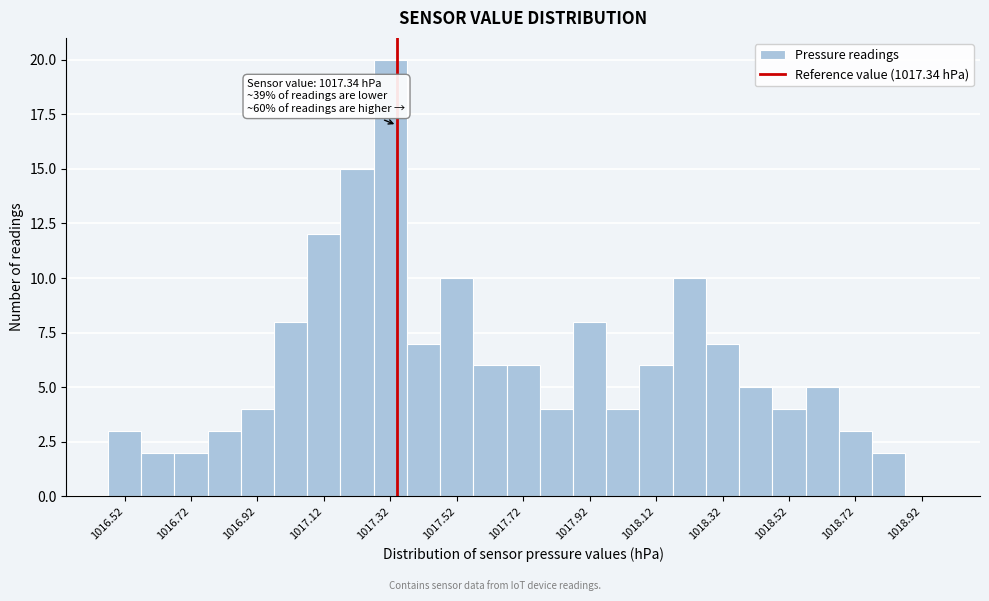

Which range on the x-axis has the tallest bar?

1017.27 to 1017.37